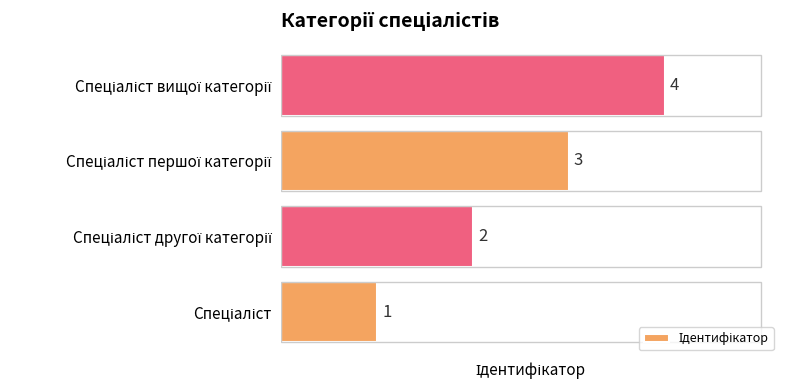

How many values are between 2 and 4?

3